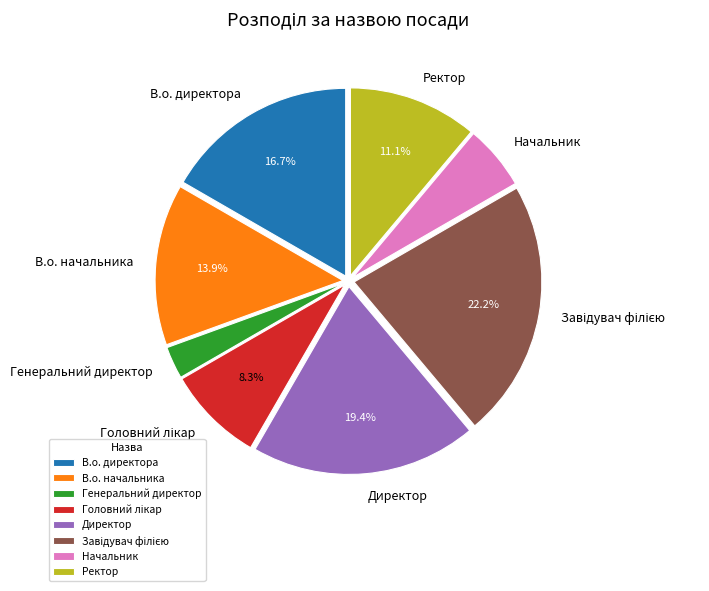

Does Директор account for over 50% of the chart?

No